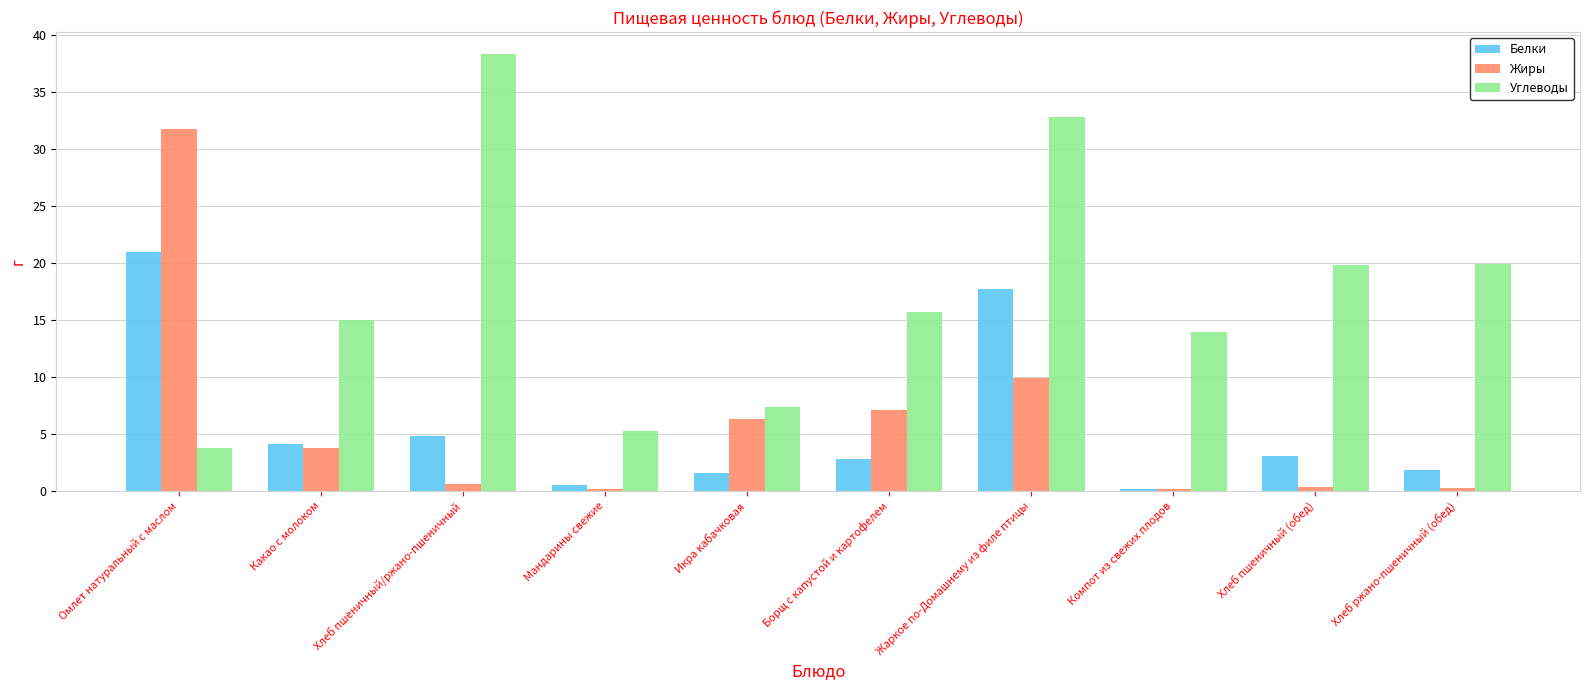

How many distinct data groups are displayed?

3